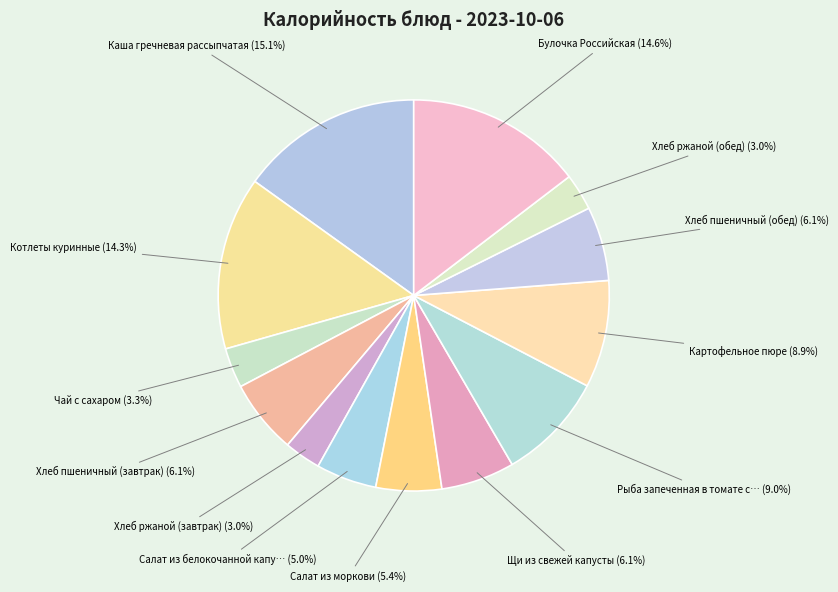

Is there any slice that represents more than half of the pie?

No